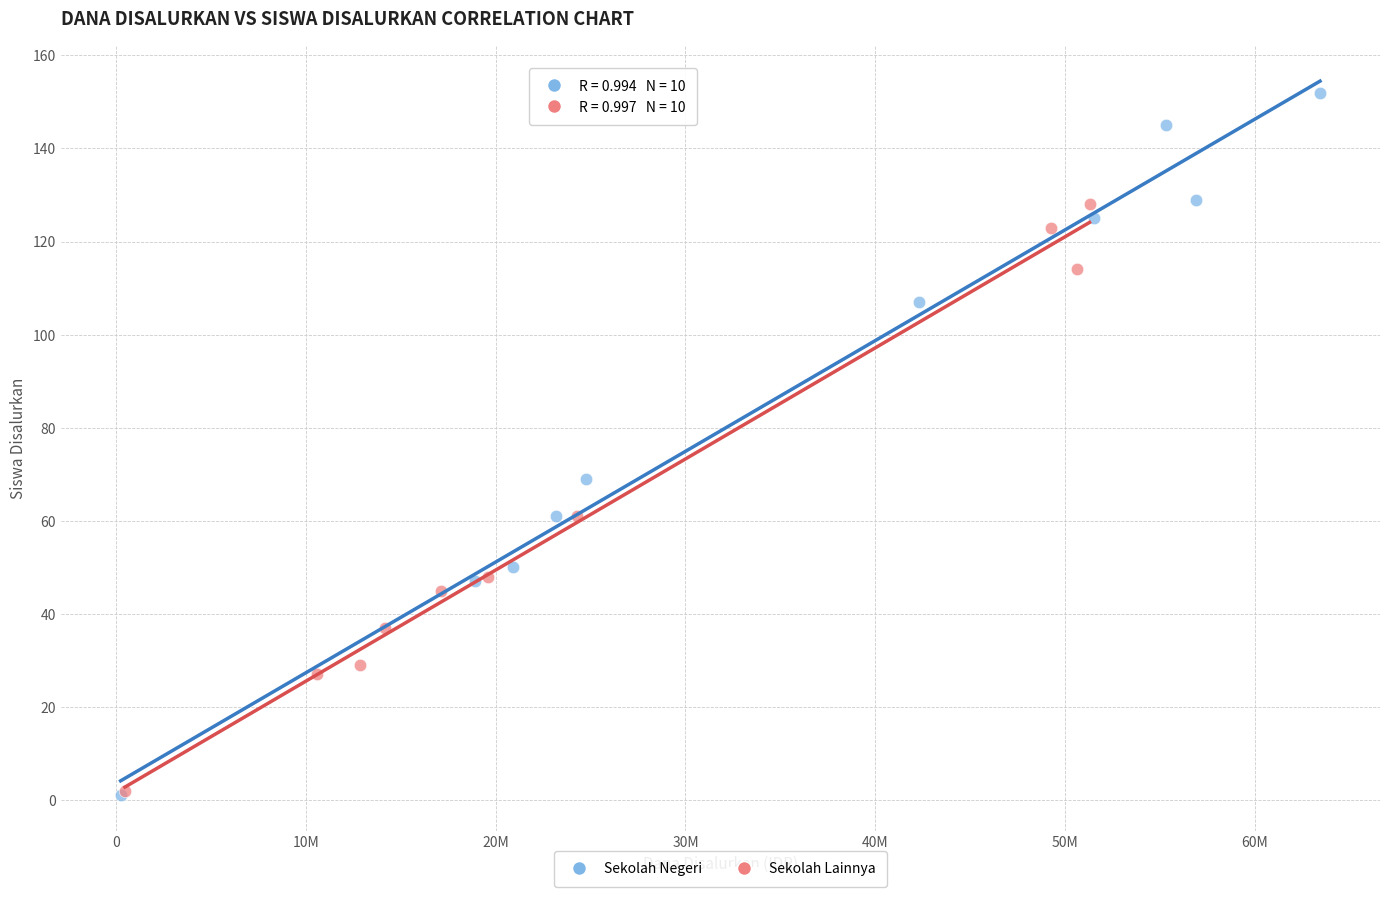

Which series has the largest Y range (max minus min)?

Sekolah Negeri